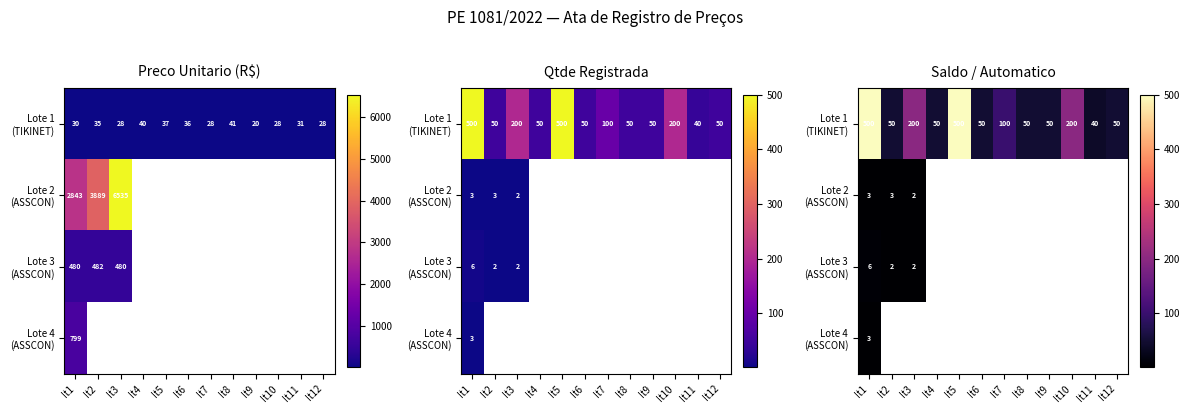

The Lote 1 (TIKINET) series shows 14.8 at It6. True or false?

False